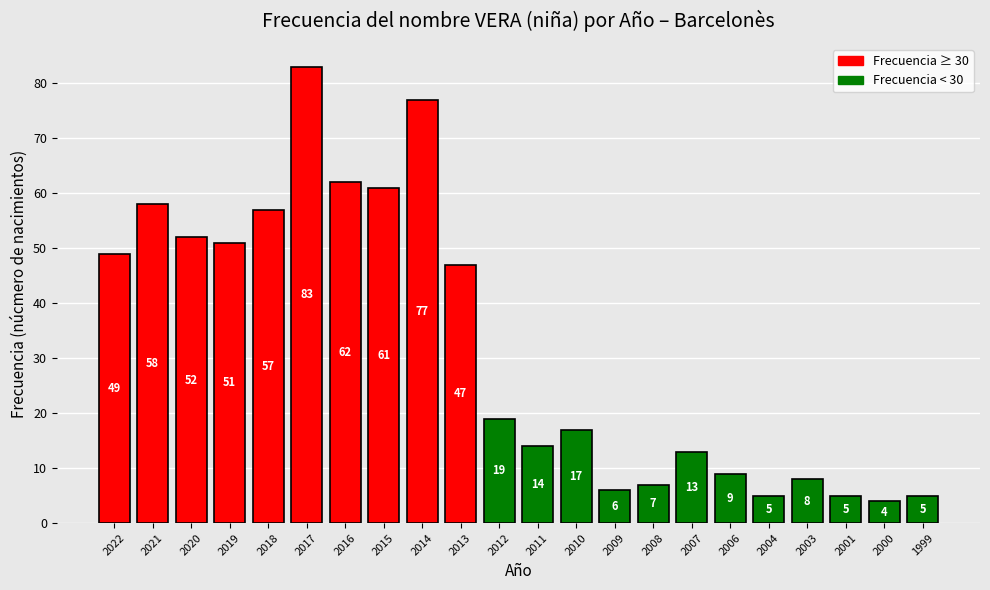

Reading left to right, extract all data points from this chart.

49	58	52	51	57	83	62	61	77	47	19	14	17	6	7	13	9	5	8	5	4	5